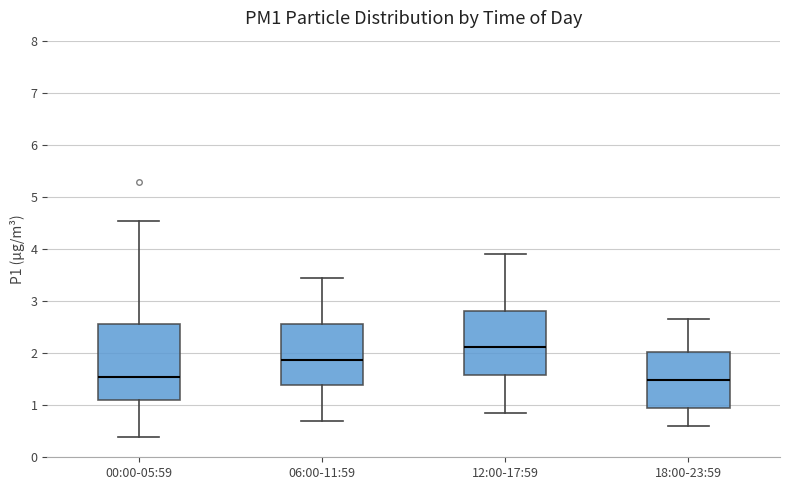

Which box is the tallest, from its lower edge to its upper edge?

00:00-05:59